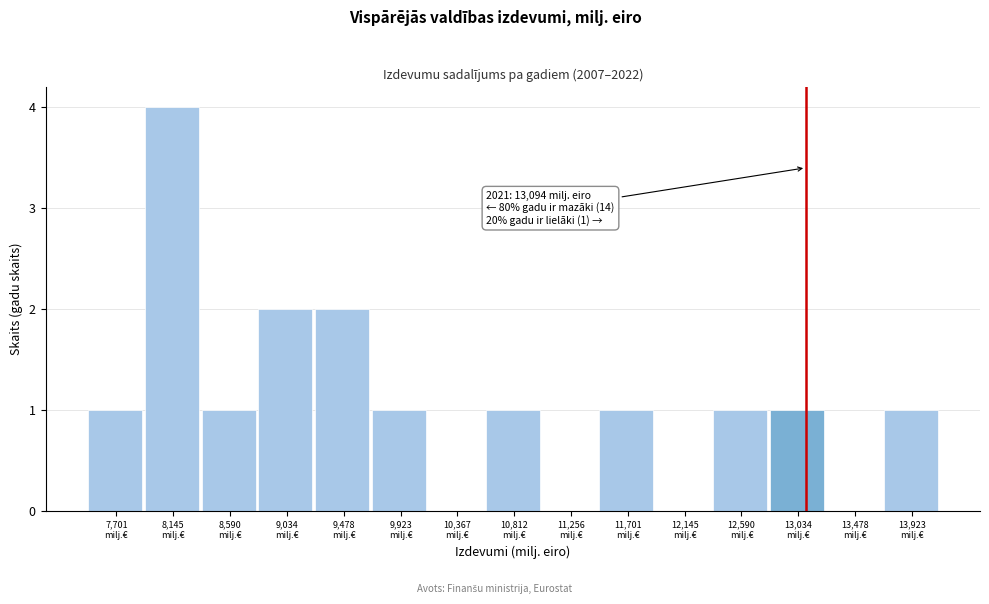

Which range on the x-axis has the tallest bar?

7900 to 8350